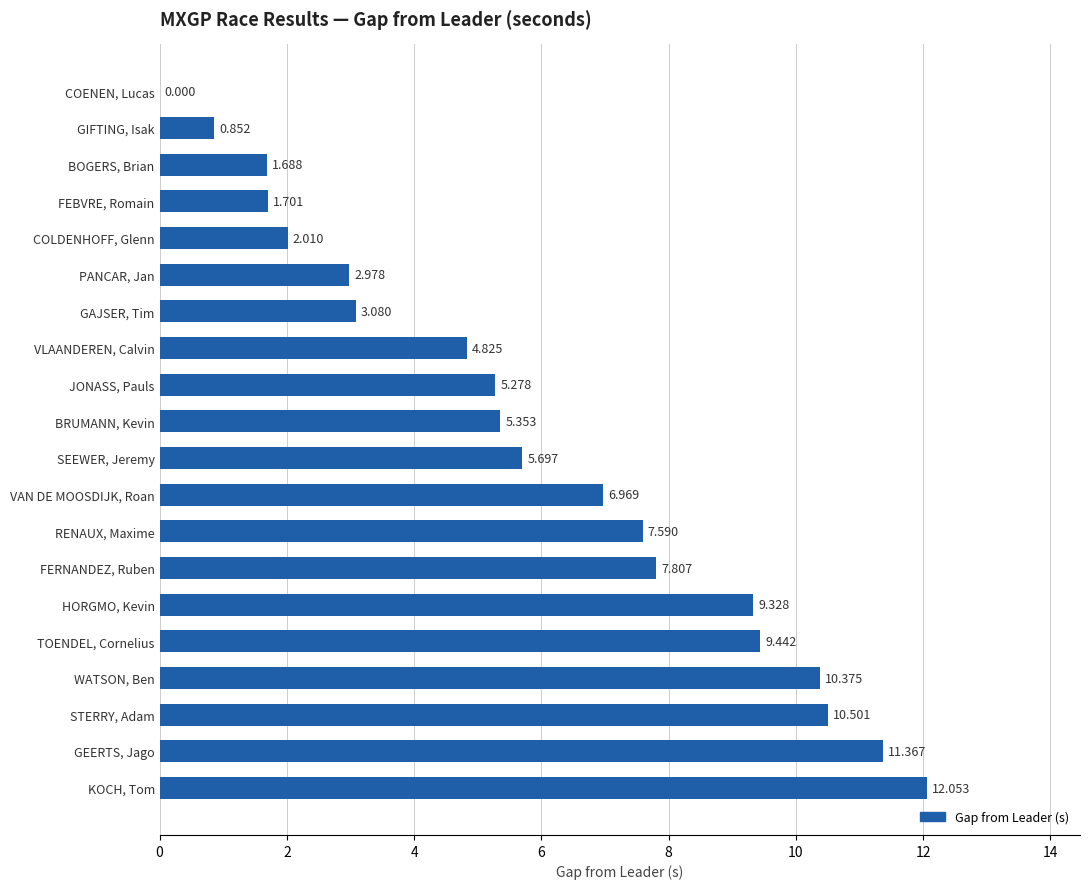

At which category does the chart reach its peak across all series?

KOCH, Tom